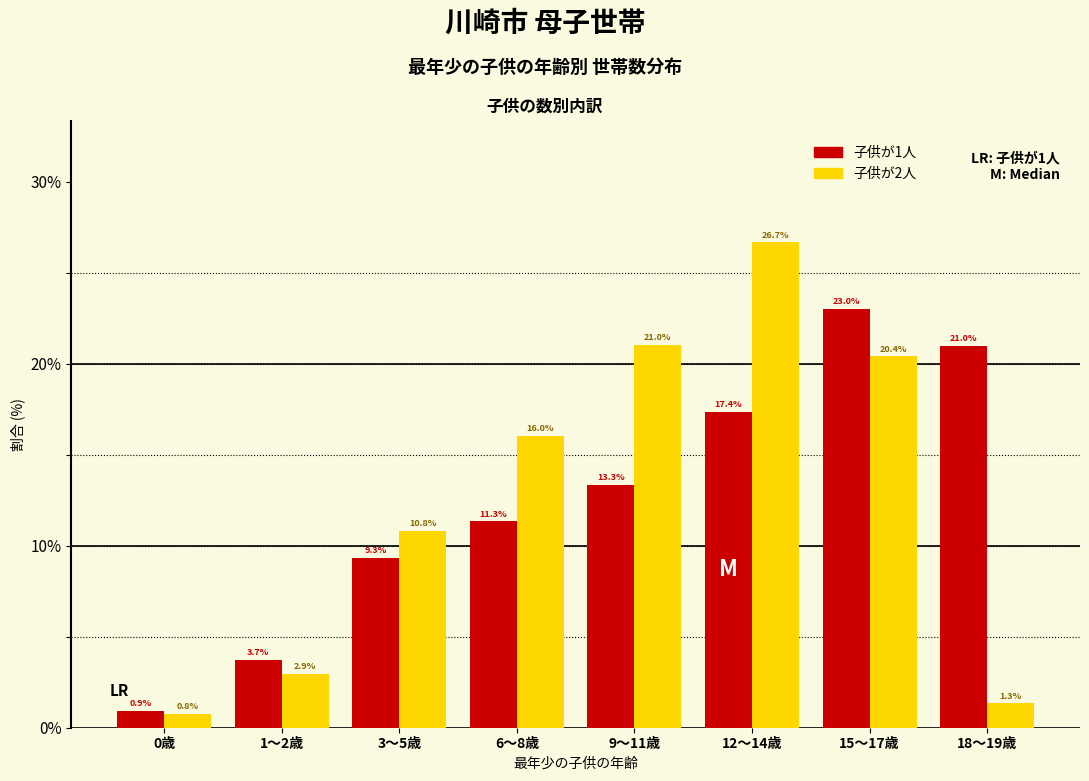

Reading left to right, transcribe all the data shown in this chart.

子供が1人: 0歳=0.9	1～2歳=3.7	3～5歳=9.3	6～8歳=11.3	9～11歳=13.3	12～14歳=17.4	15～17歳=23.0	18～19歳=21.0
子供が2人: 0歳=0.8	1～2歳=2.9	3～5歳=10.8	6～8歳=16.0	9～11歳=21.0	12～14歳=26.7	15～17歳=20.4	18～19歳=1.3